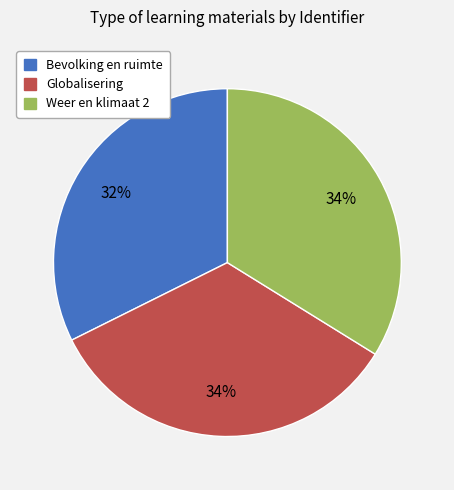

Approximately how many times larger is the value at Weer en klimaat 2 compared to Globalisering?

1.0